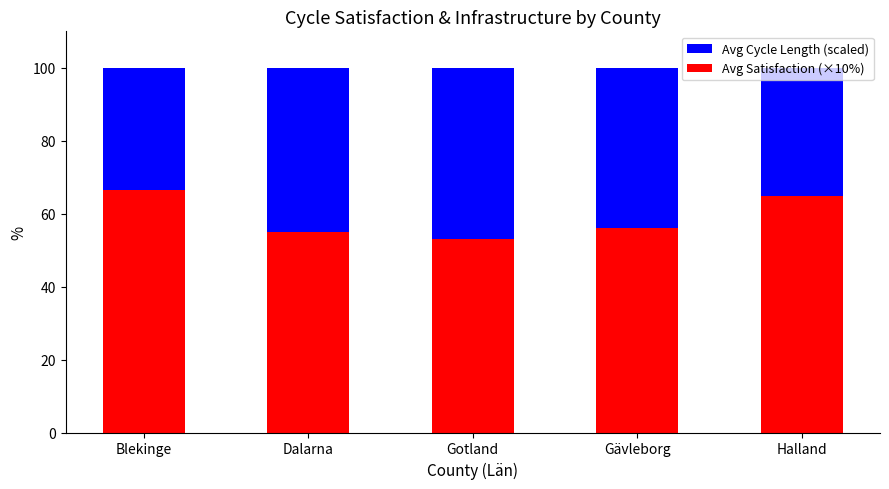

At which label is Avg Satisfaction (×10%) closest to 59?

Gävleborg